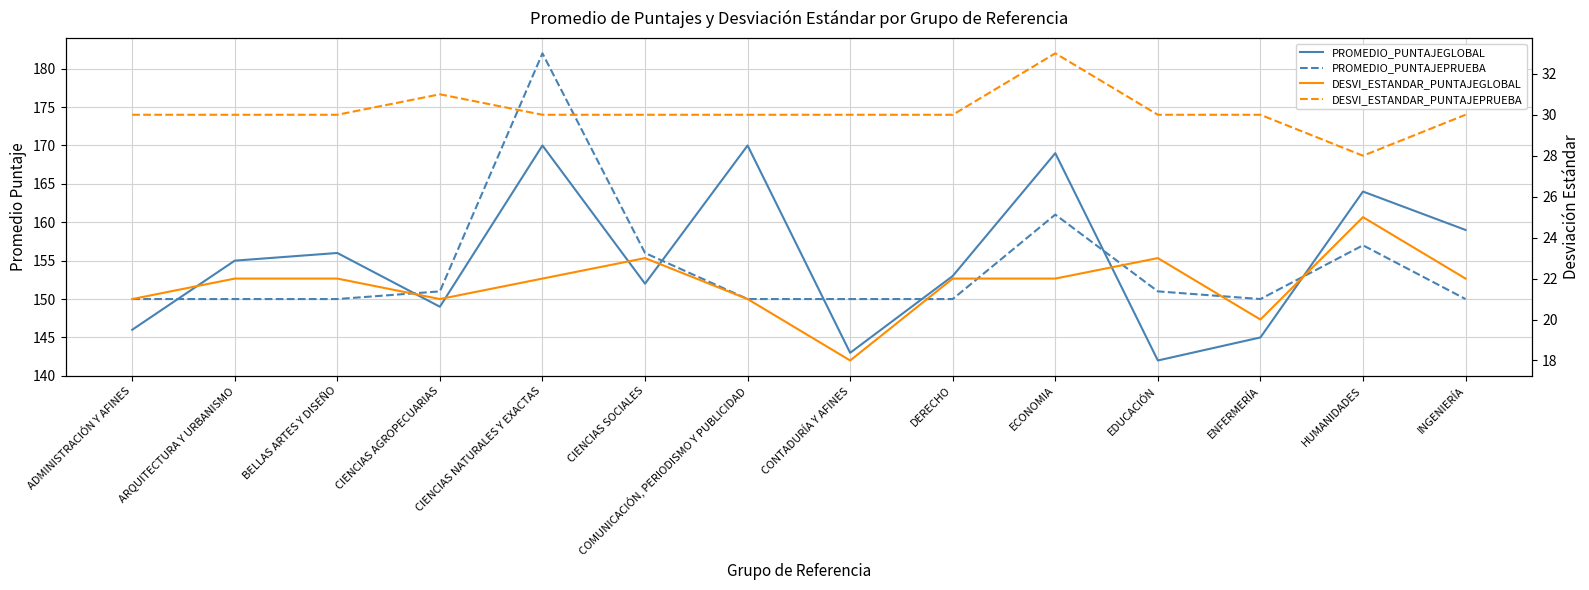

How many values in the DESVI_ESTANDAR_PUNTAJEPRUEBA series are below 30?

1